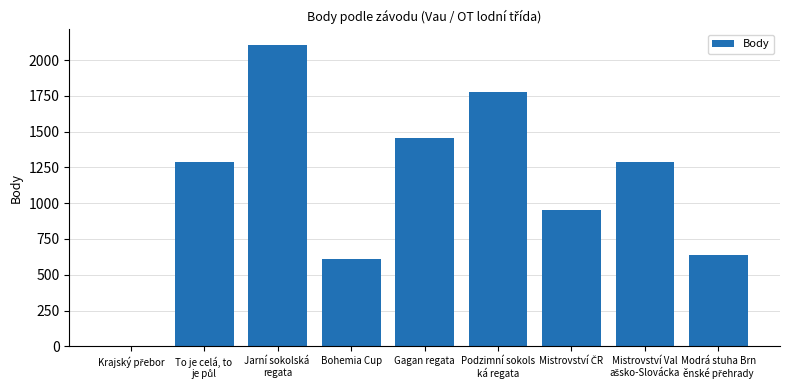

What is the greatest value displayed?

2108